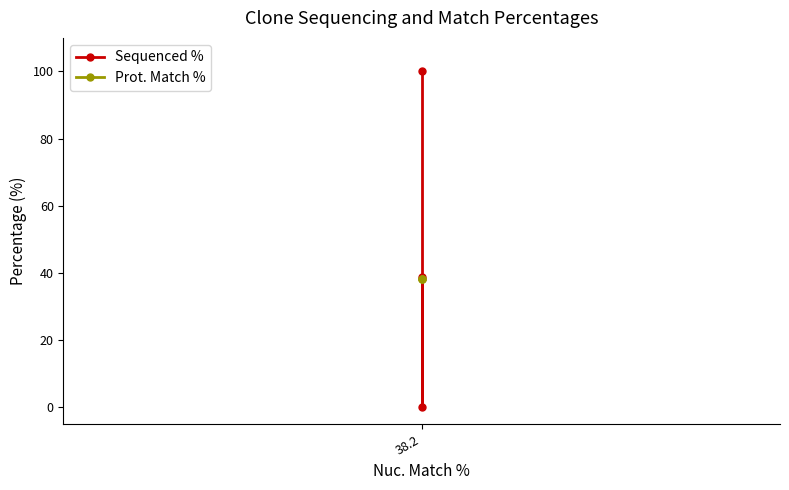

At 38.2, list the series in order from largest to smallest.

Sequenced %, Prot. Match %